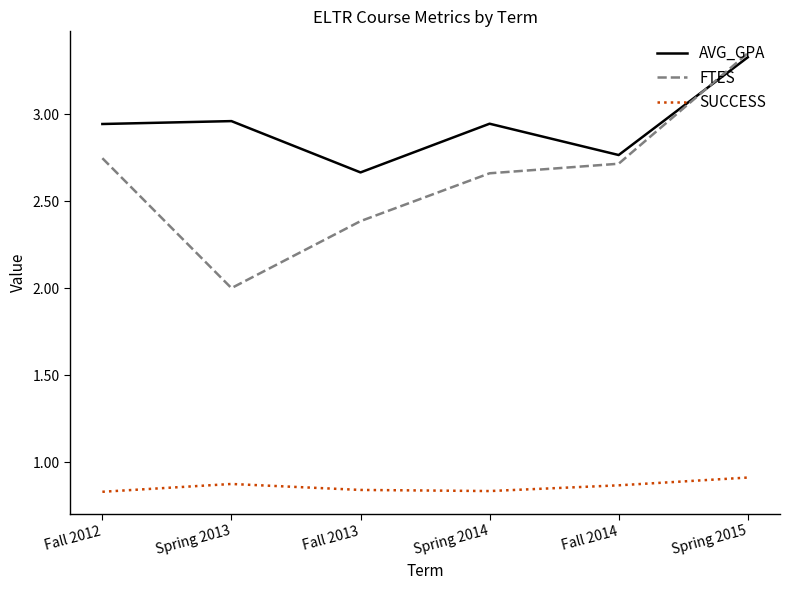

True or false: FTES and SUCCESS intersect in this chart.

False